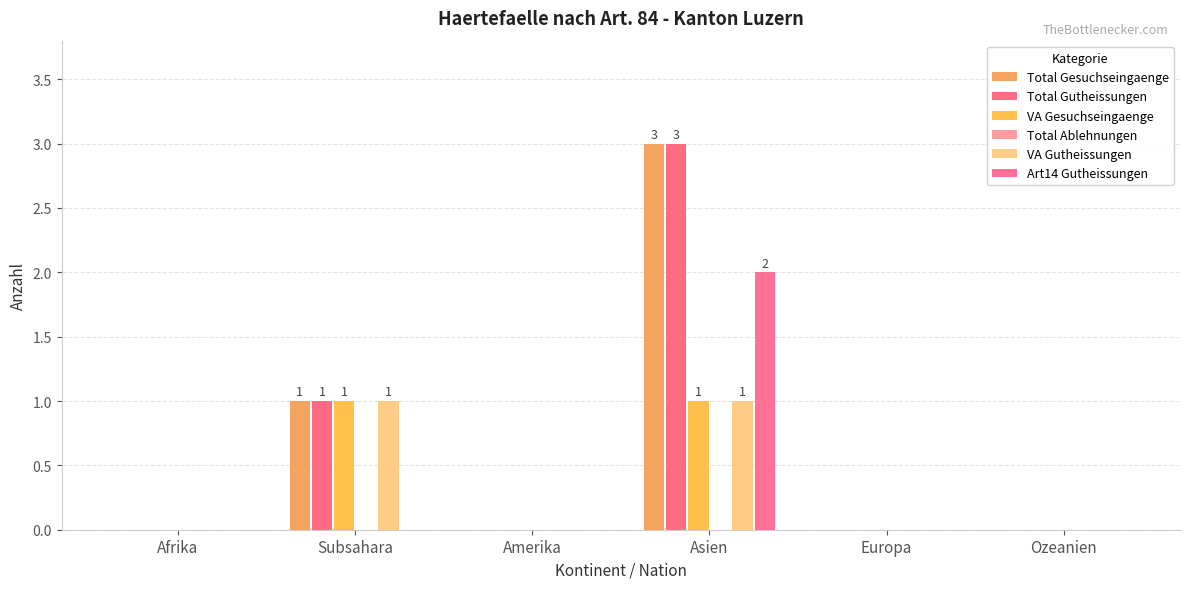

What is the label of the 3rd bar from the right?

Asien